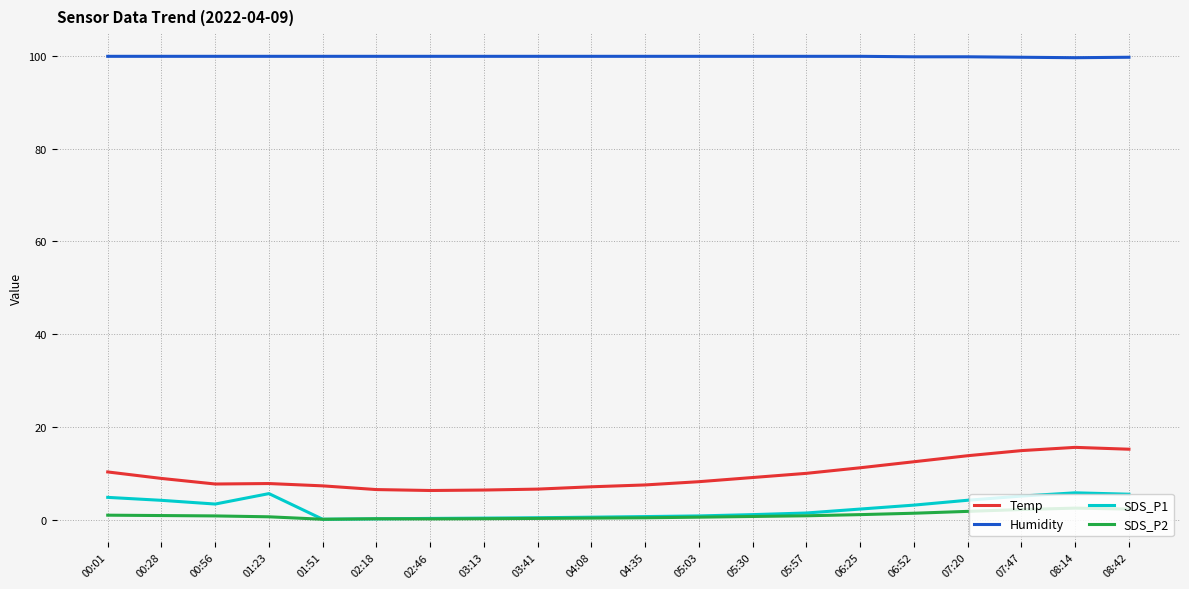

The Humidity series shows 40.3 at 08:14. True or false?

False